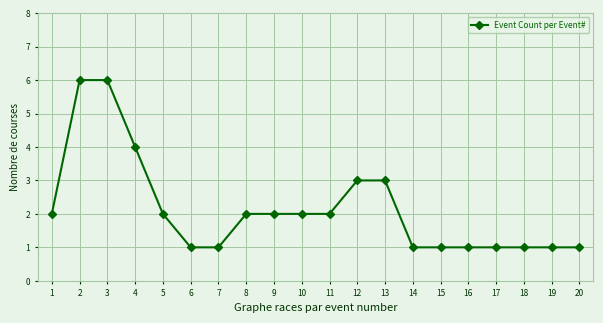

What is the average value?

2